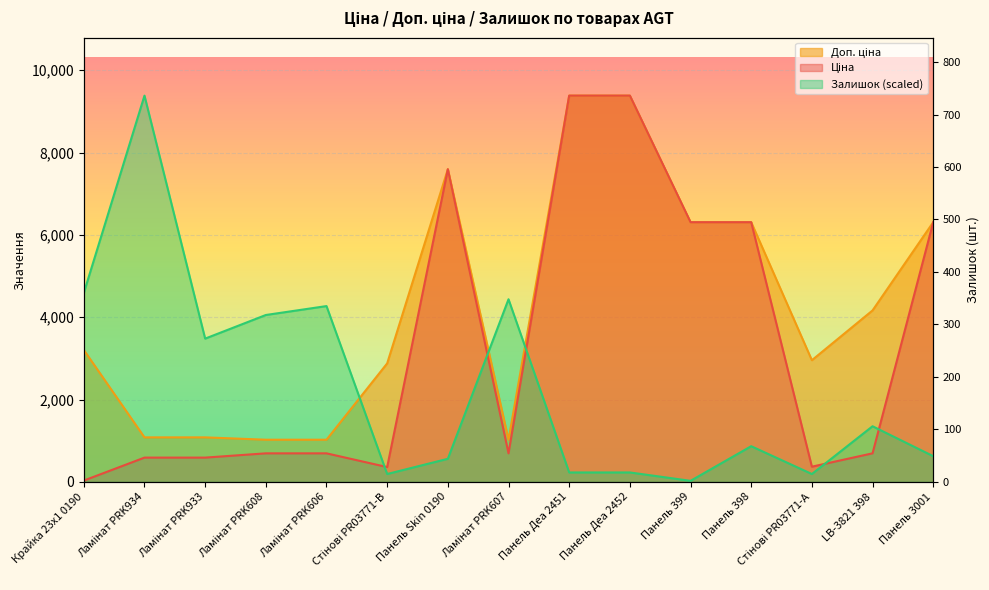

What is the label of the 2nd point from the left?

Ламінат PRK934